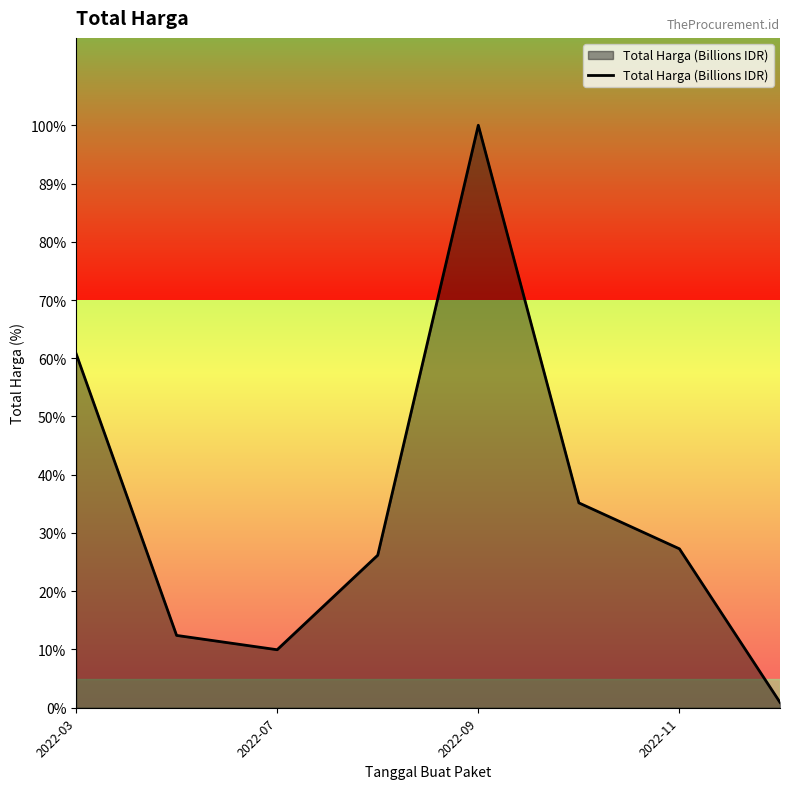

Where is the first local maximum?

2022-09